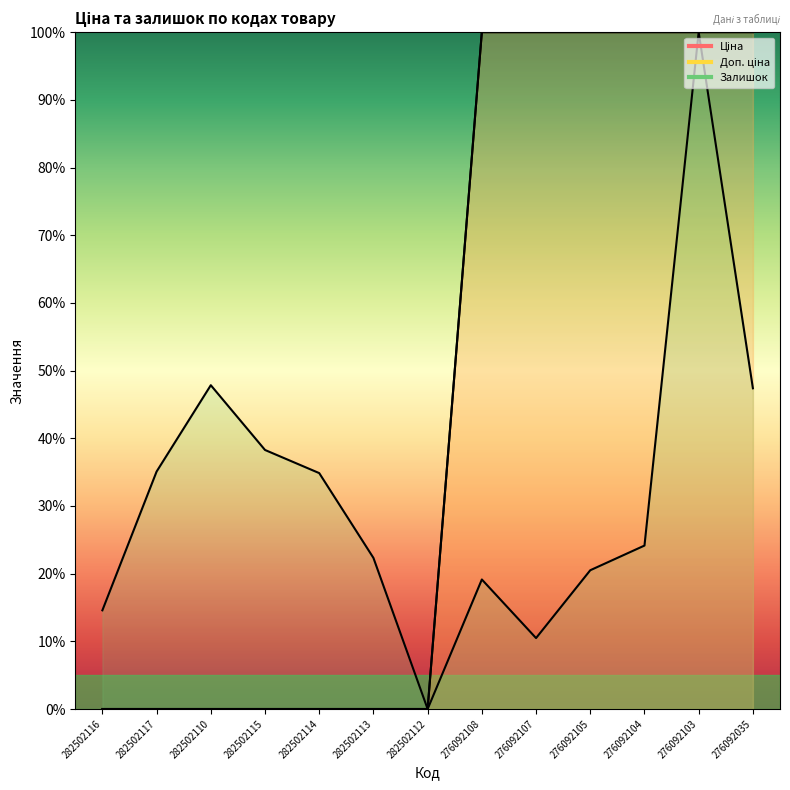

What value does the Ціна series have at 276092103?

100.0